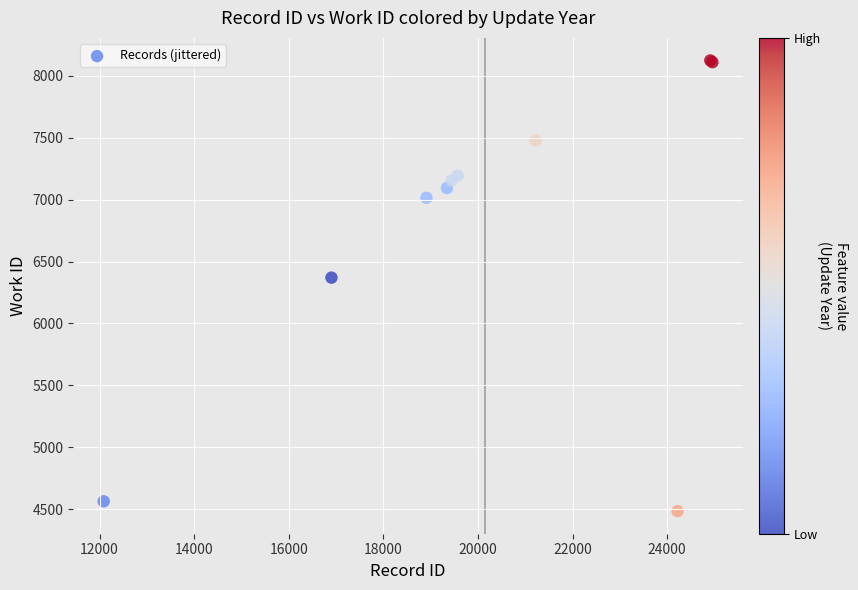

What Y value in the scatter plot is closest to 6303?

6370.0